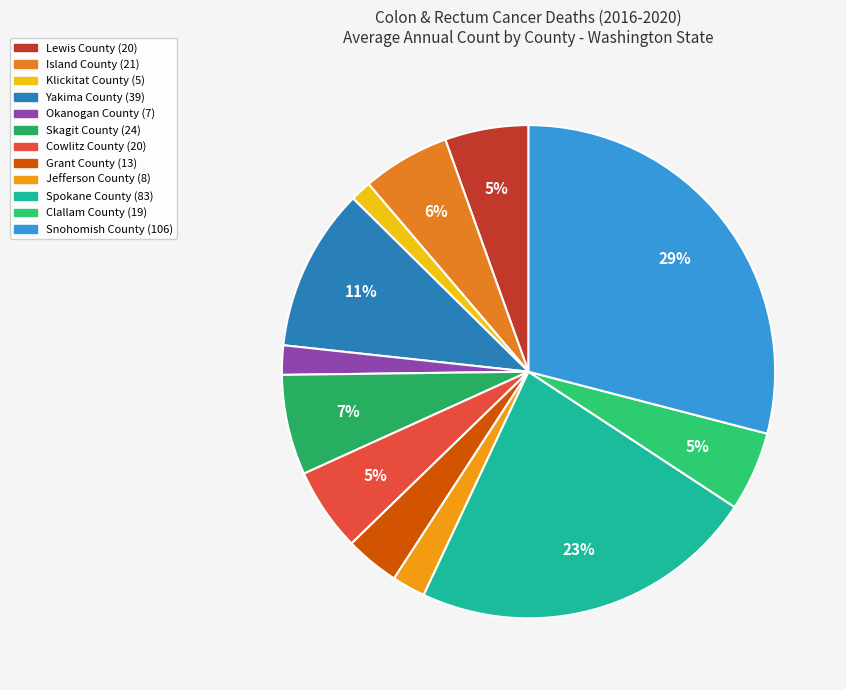

To the nearest percent, what is the difference between the Okanogan County and Yakima County slice percentages?

9%